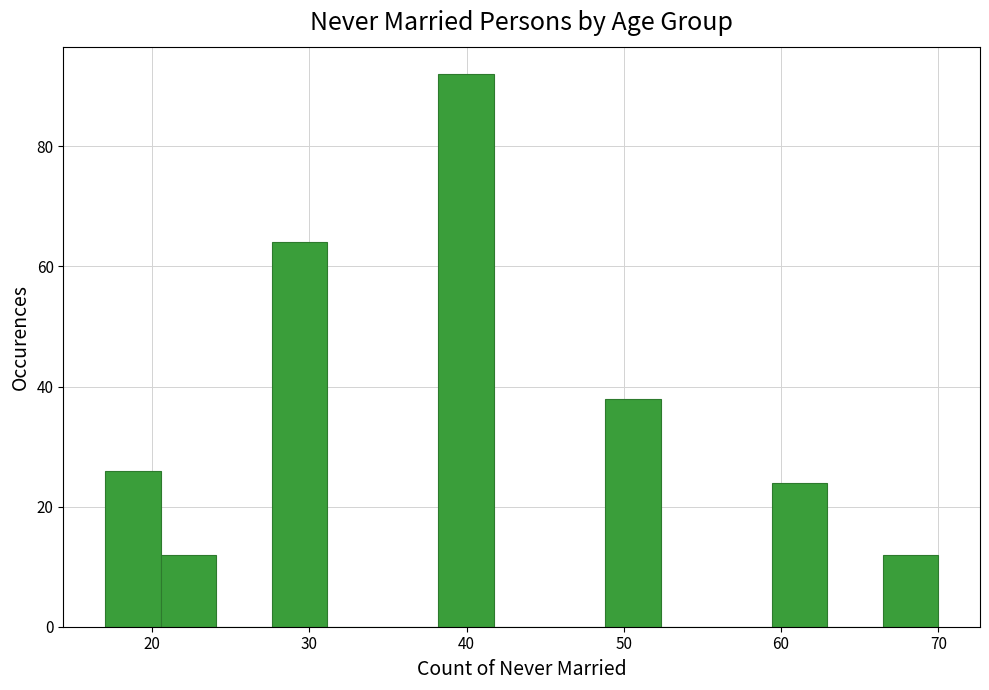

Read against the x-axis, roughly where is the centre of the tallest bar?

40